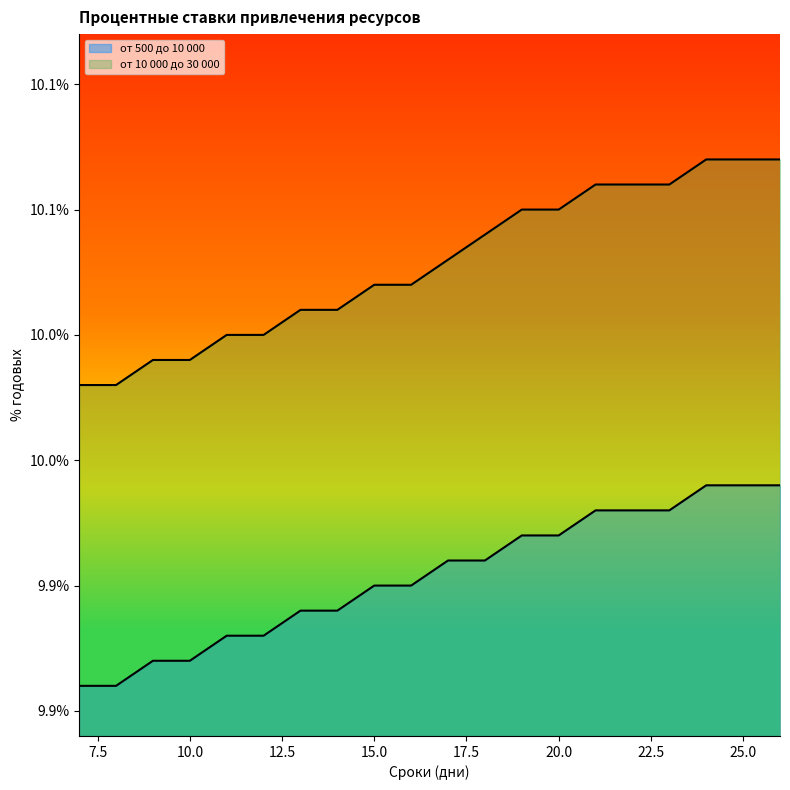

What is the difference between the maximum and minimum values in the от 500 до 10 000 series?

0.1